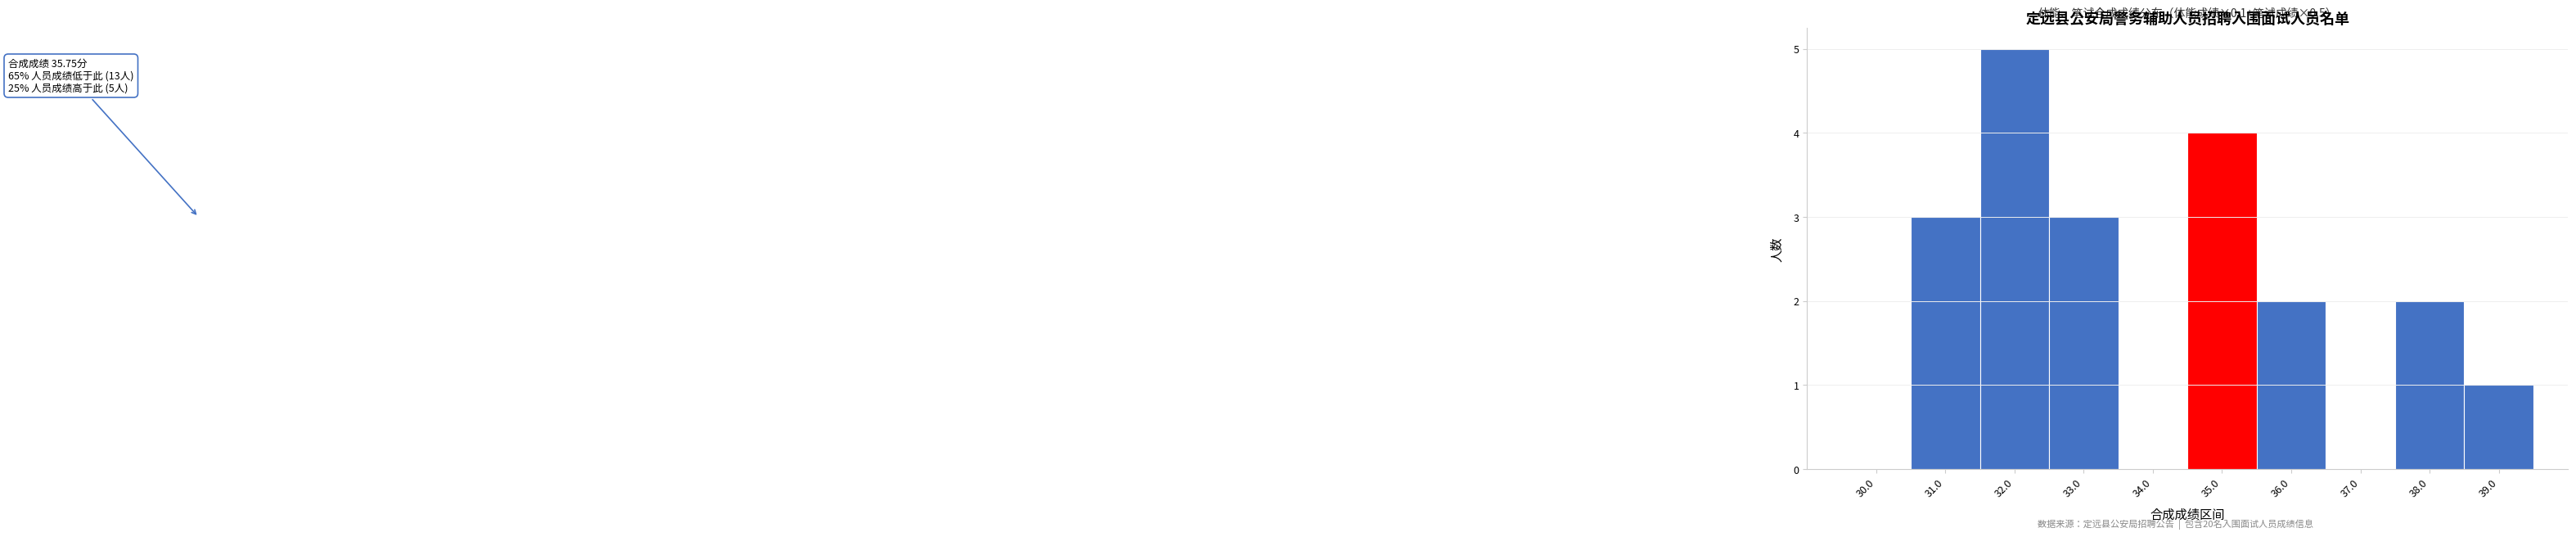

Reading left to right, what are all the values shown in this chart?

30.0=0	31.0=3	32.0=5	33.0=3	34.0=0	35.0=4	36.0=2	37.0=0	38.0=2	39.0=1